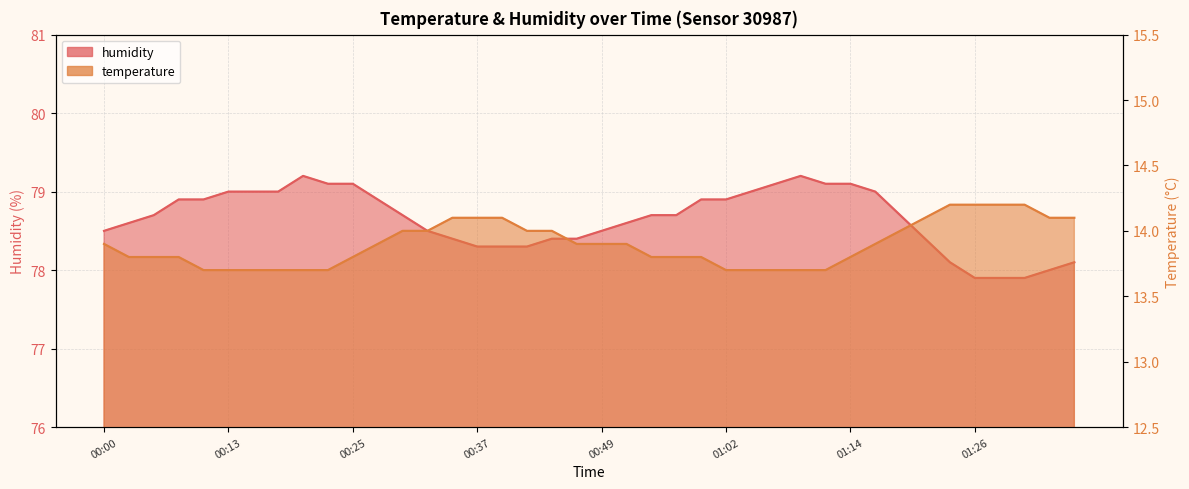

The humidity series shows 25.8 at 00:54. True or false?

False